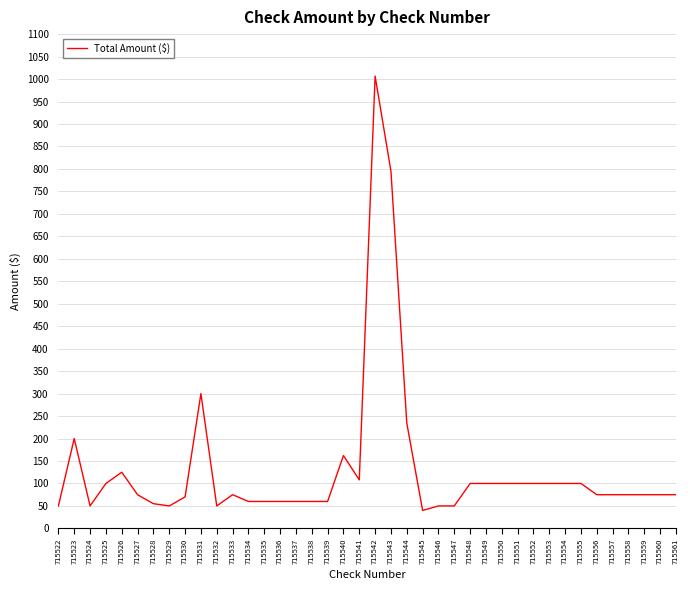

What is the difference between the values at 715557 and 715523?

125.0